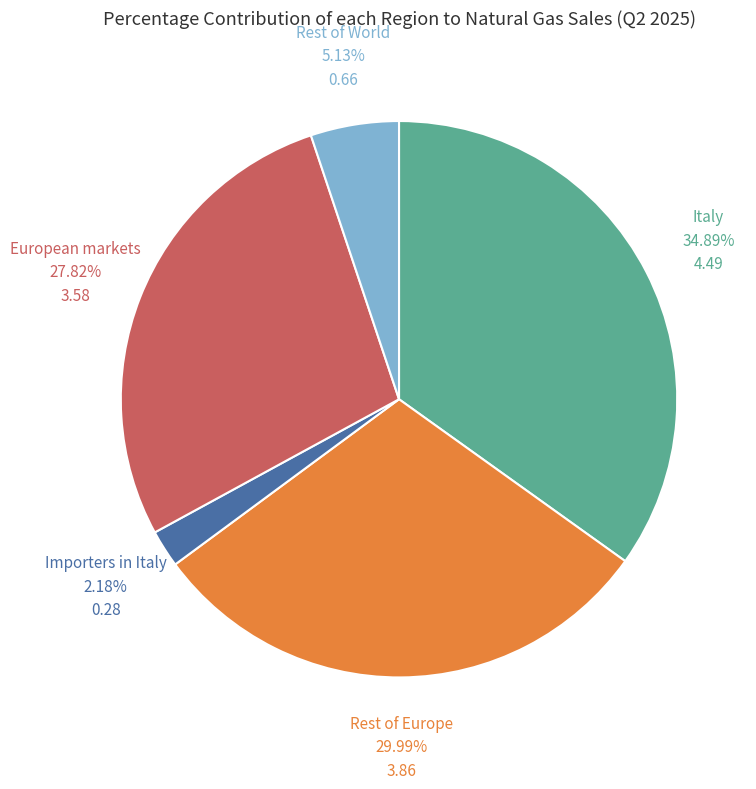

How many slices are in this pie chart?

5